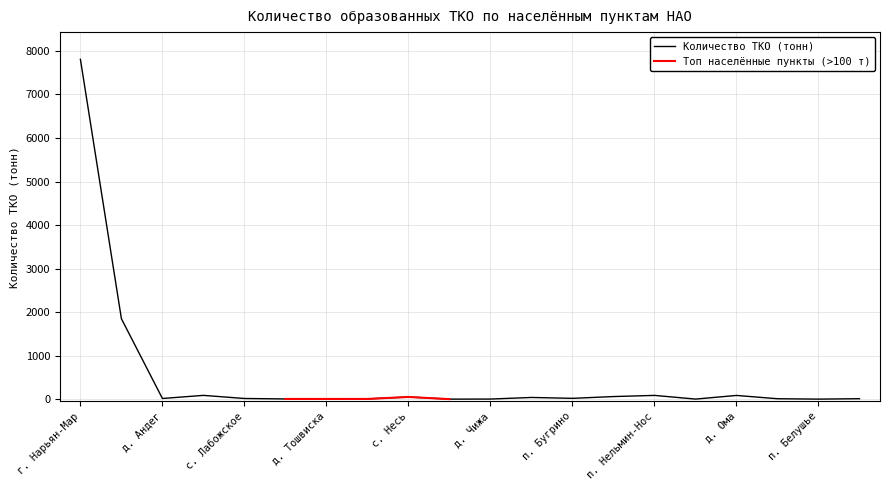

Which label corresponds to the smallest value in the chart?

д. Мгла